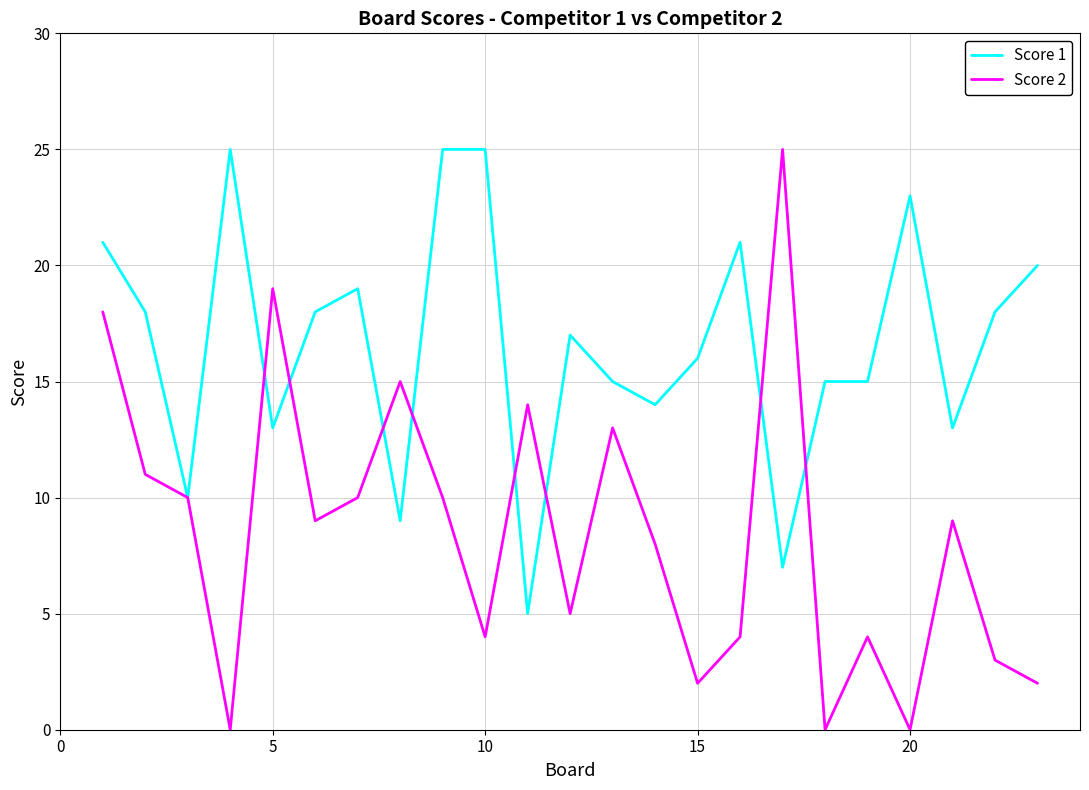

Reading left to right, extract all data points from this chart.

Score 1: 21	18	10	25	13	18	19	9	25	25	5	17	15	14	16	21	7	15	15	23	13	18	20
Score 2: 18	11	10	0	19	9	10	15	10	4	14	5	13	8	2	4	25	0	4	0	9	3	2